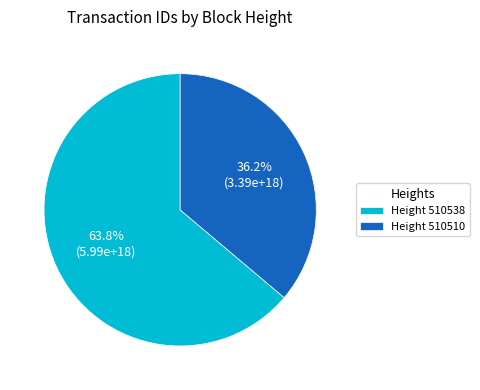

Combined, do Height 510538 and Height 510510 account for over 50%?

Yes